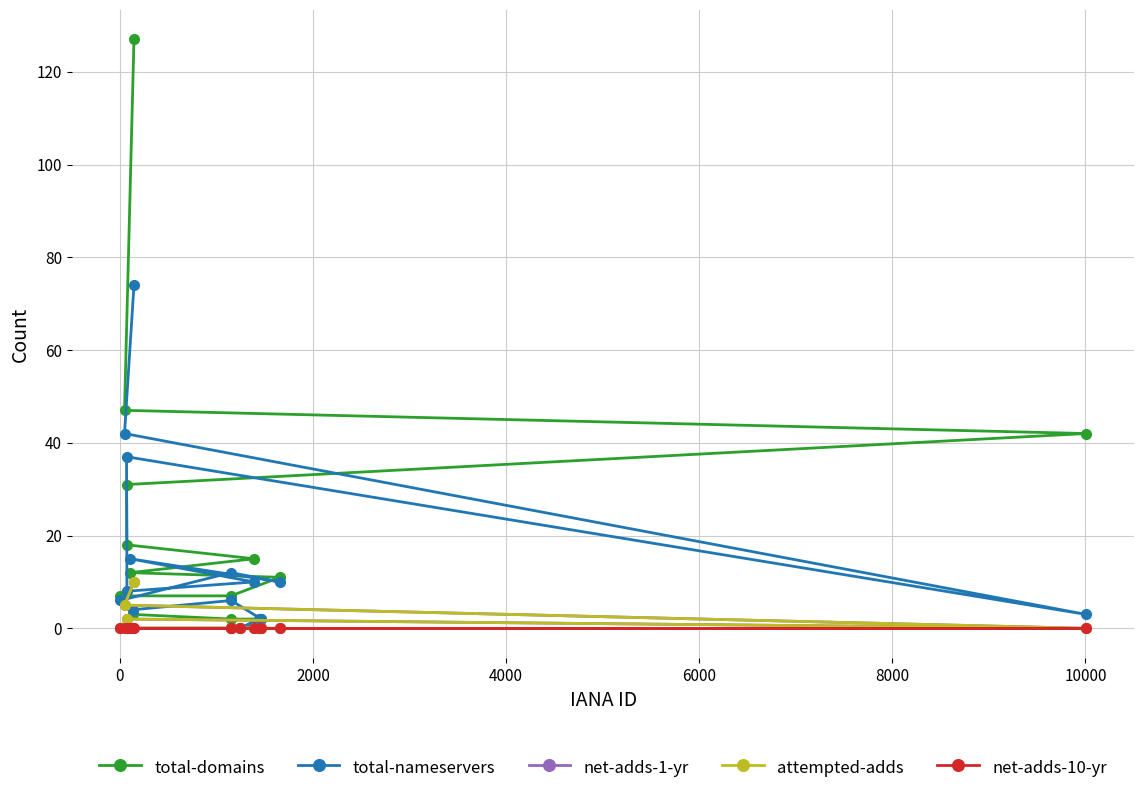

What is the maximum value shown in the chart?

127